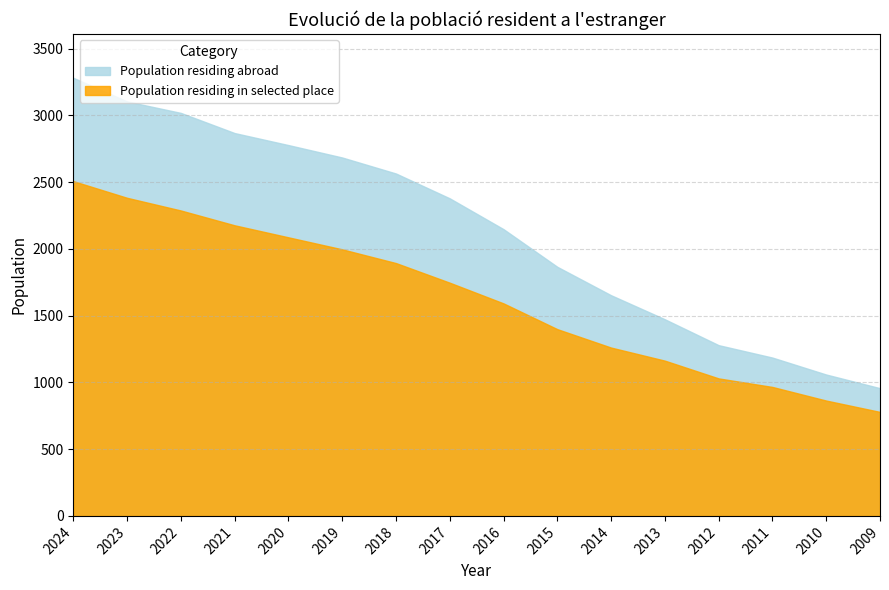

True or false: Population residing in selected place and Population residing abroad intersect in this chart.

False